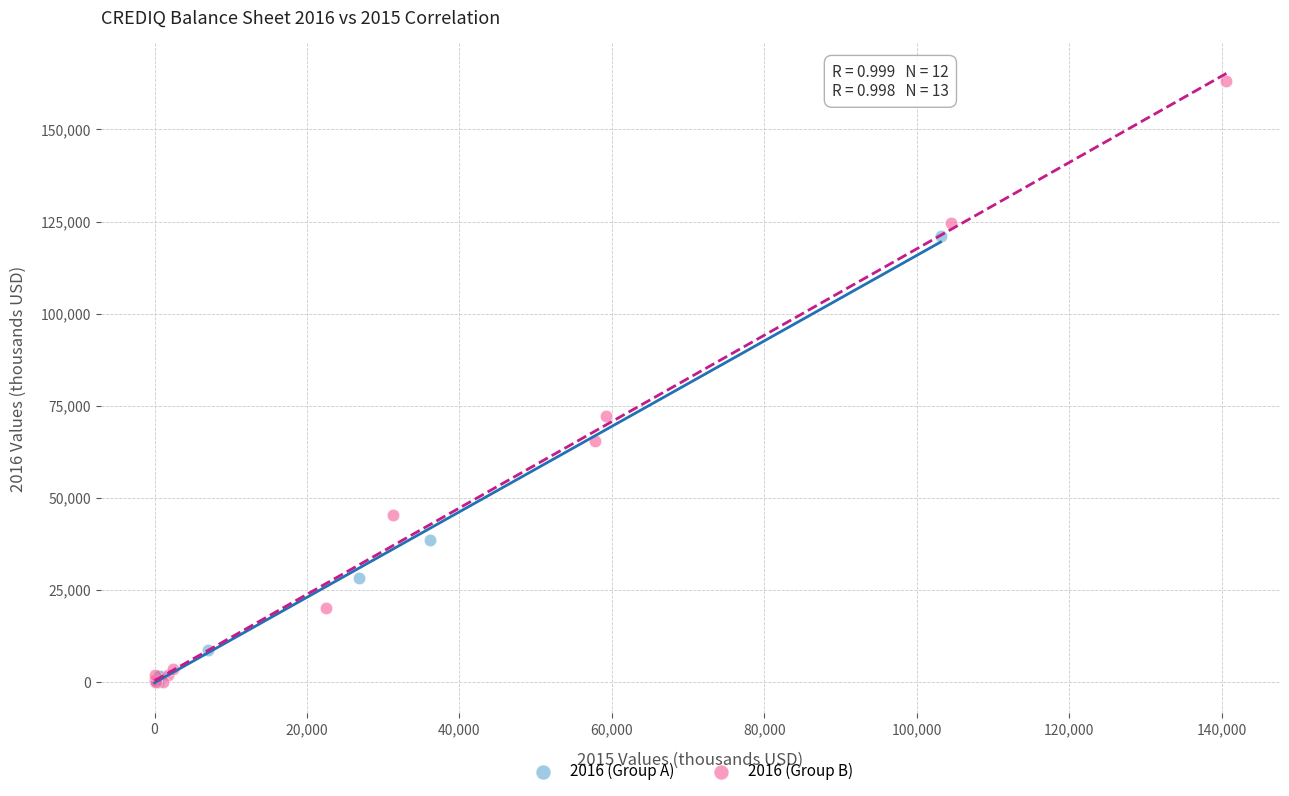

Which series reaches the maximum Y coordinate?

2016 (Group B)